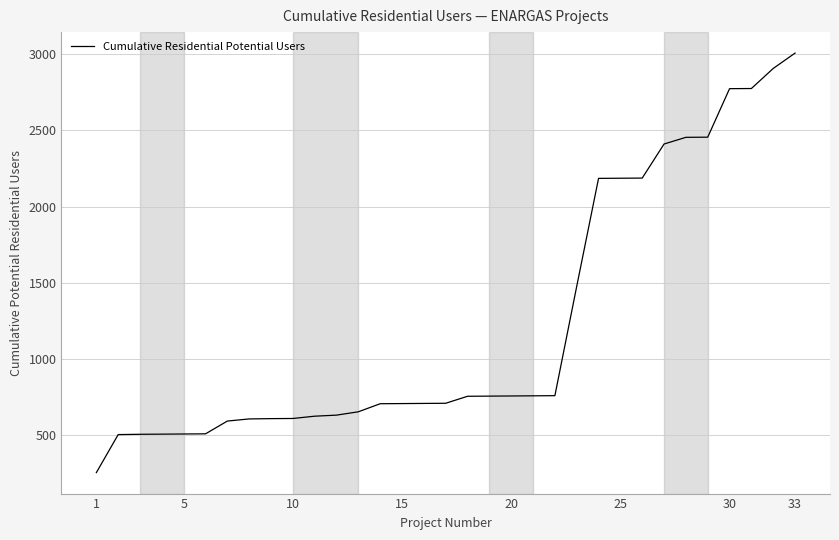

What is the difference between the maximum and minimum values?

2759